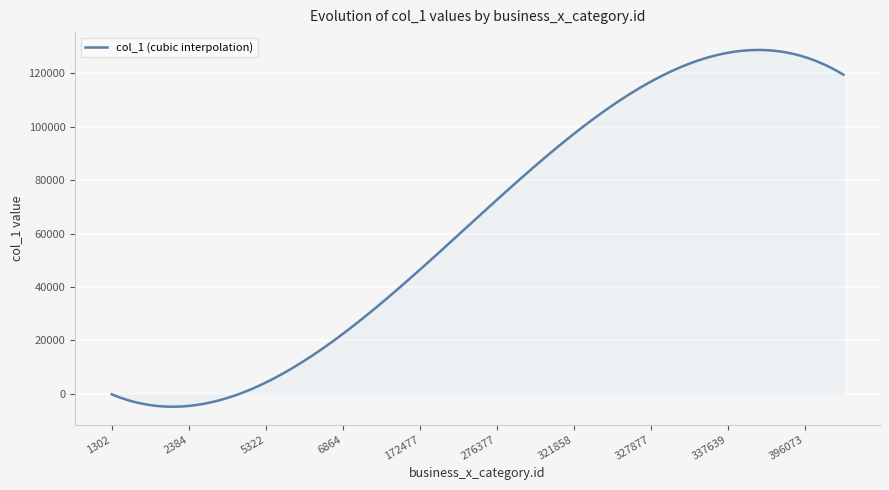

What is the difference between the maximum and minimum values?

133585.3